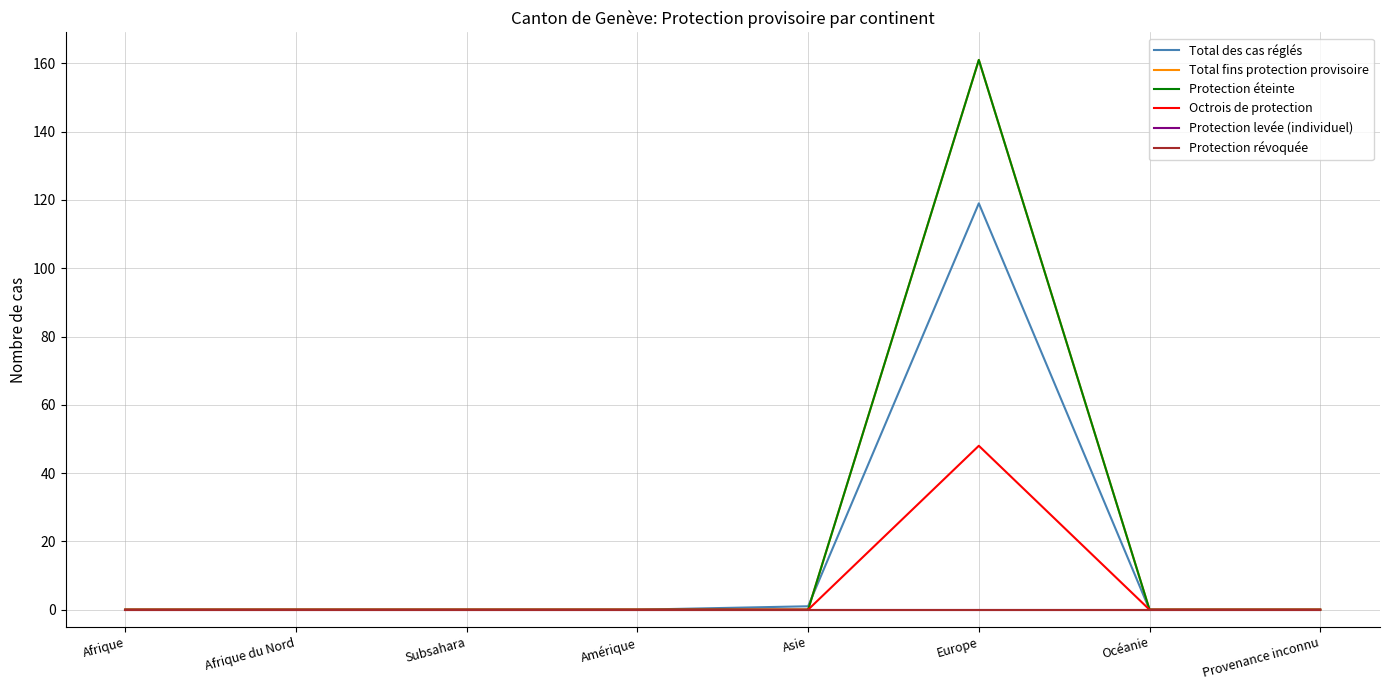

Reading right to left, extract all data points from this chart.

Total des cas réglés: Provenance inconnu=0	Océanie=0	Europe=119	Asie=1	Amérique=0	Subsahara=0	Afrique du Nord=0	Afrique=0
Total fins protection provisoire: Provenance inconnu=0	Océanie=0	Europe=161	Asie=0	Amérique=0	Subsahara=0	Afrique du Nord=0	Afrique=0
Protection éteinte: Provenance inconnu=0	Océanie=0	Europe=161	Asie=0	Amérique=0	Subsahara=0	Afrique du Nord=0	Afrique=0
Octrois de protection: Provenance inconnu=0	Océanie=0	Europe=48	Asie=0	Amérique=0	Subsahara=0	Afrique du Nord=0	Afrique=0
Protection levée (individuel): Provenance inconnu=0	Océanie=0	Europe=0	Asie=0	Amérique=0	Subsahara=0	Afrique du Nord=0	Afrique=0
Protection révoquée: Provenance inconnu=0	Océanie=0	Europe=0	Asie=0	Amérique=0	Subsahara=0	Afrique du Nord=0	Afrique=0